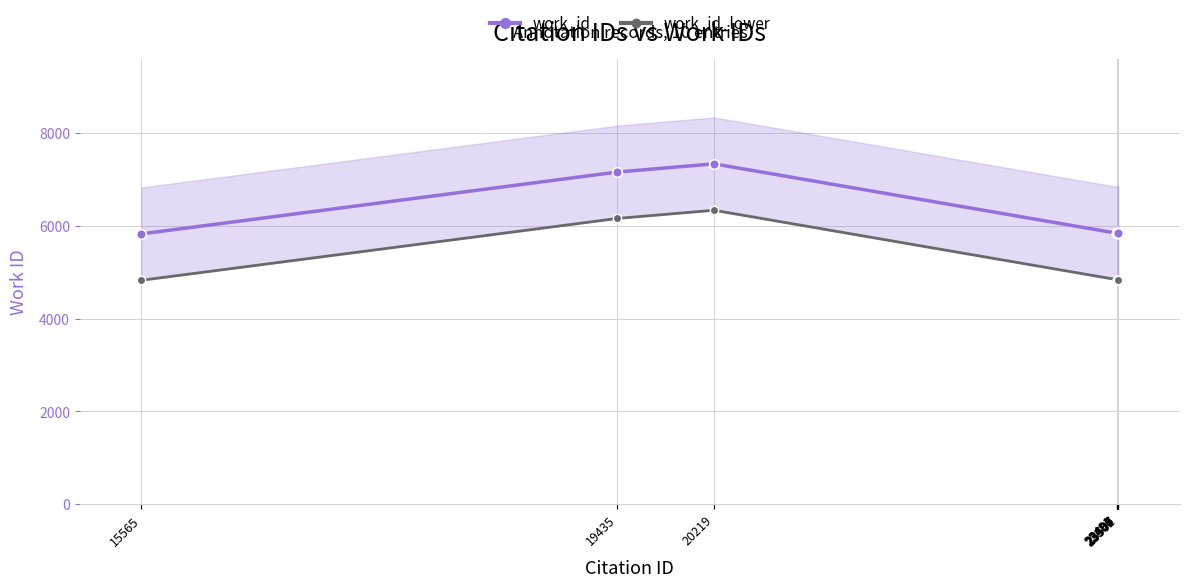

True or false: work_id and work_id_lower intersect in this chart.

False